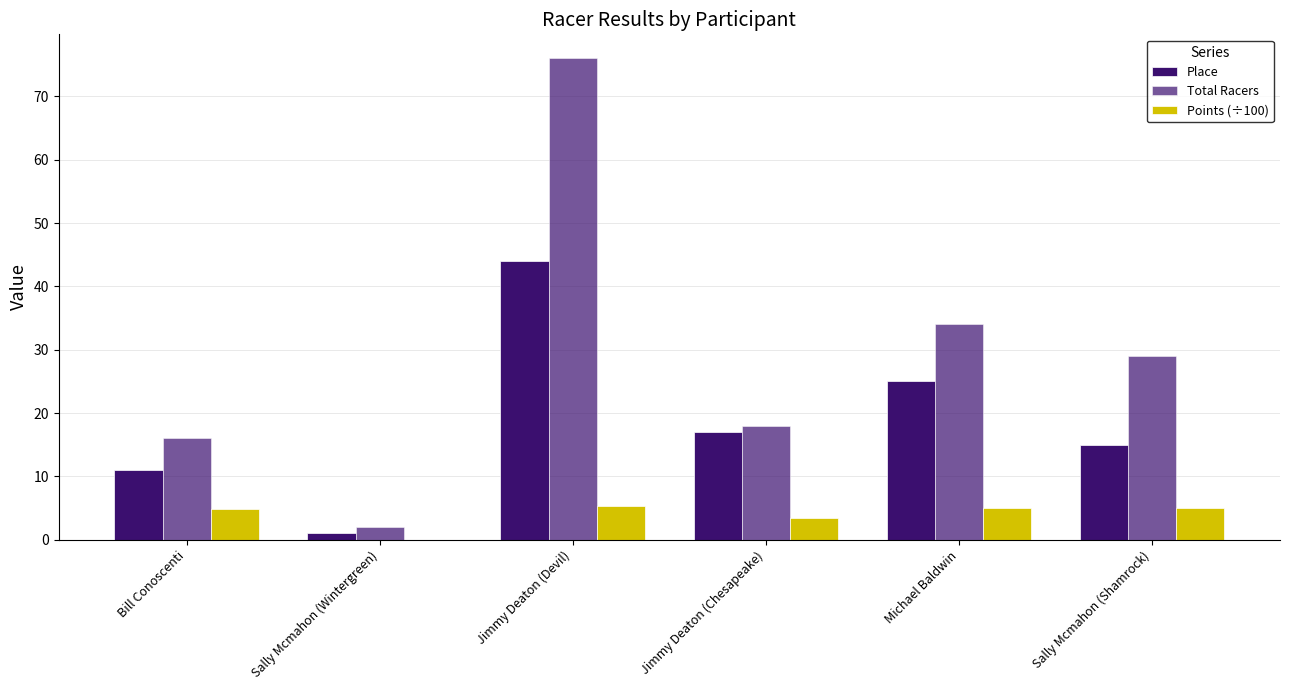

What is the average value of the Points (÷100) series?

4.0